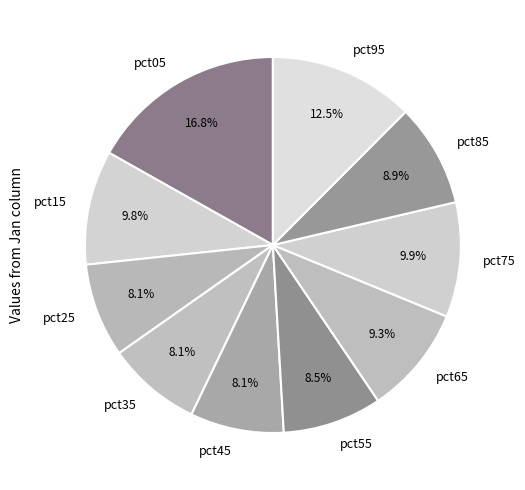

What is the total percentage of pct15 and pct35?

17.9%